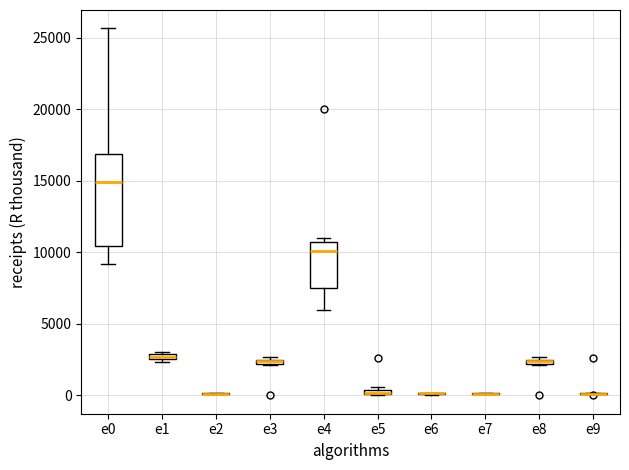

Which box is the tallest, from its lower edge to its upper edge?

e0